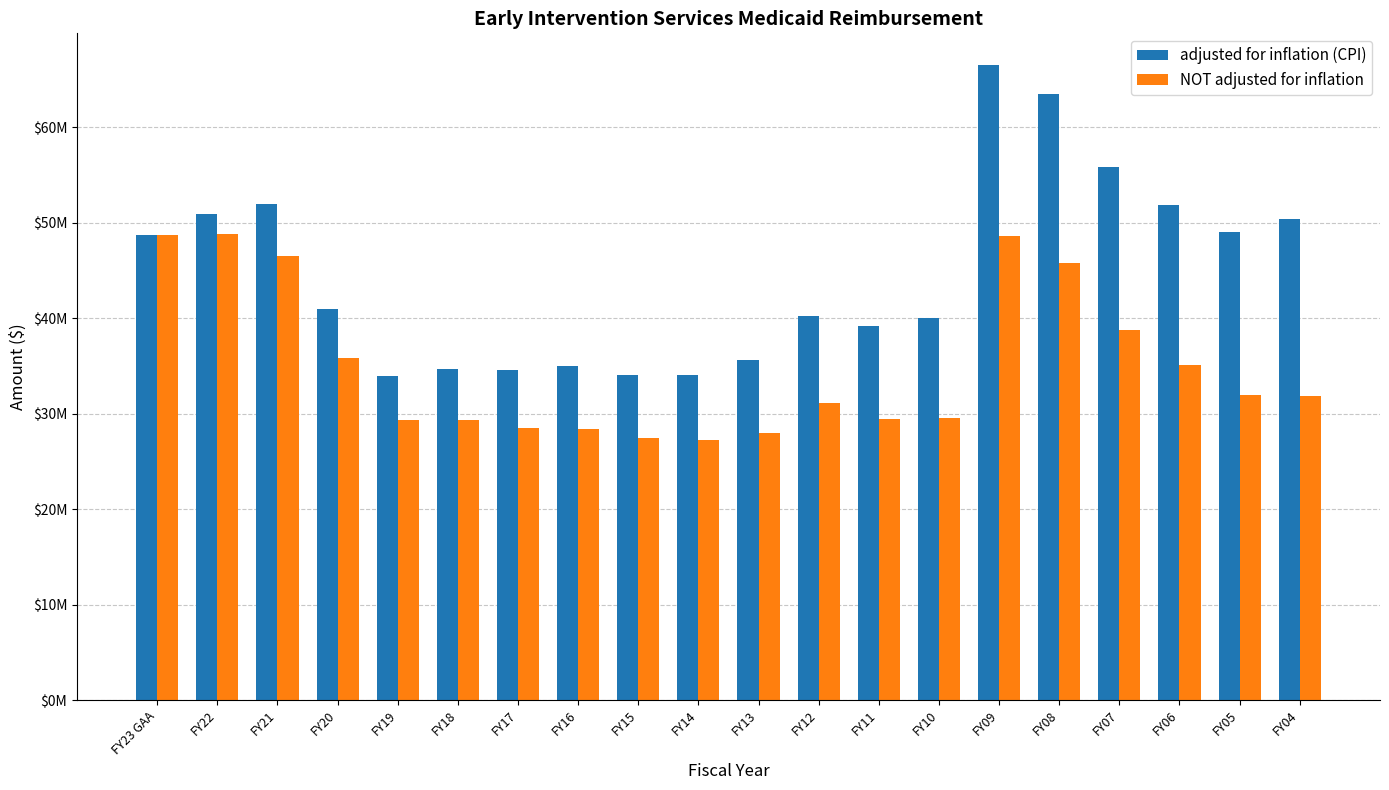

Are the bars horizontal?

No